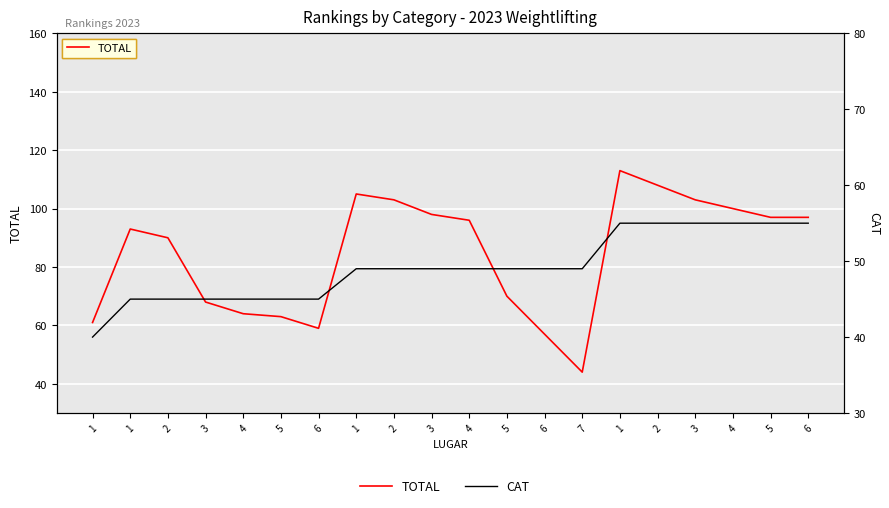

What is the difference between the second highest and minimum values in the TOTAL series?

64